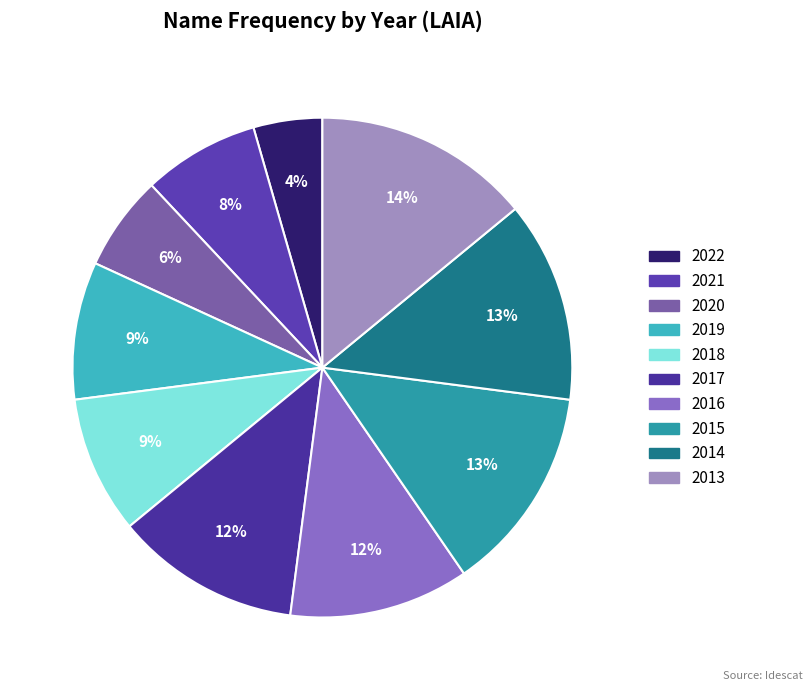

Is there a majority slice in this chart?

No